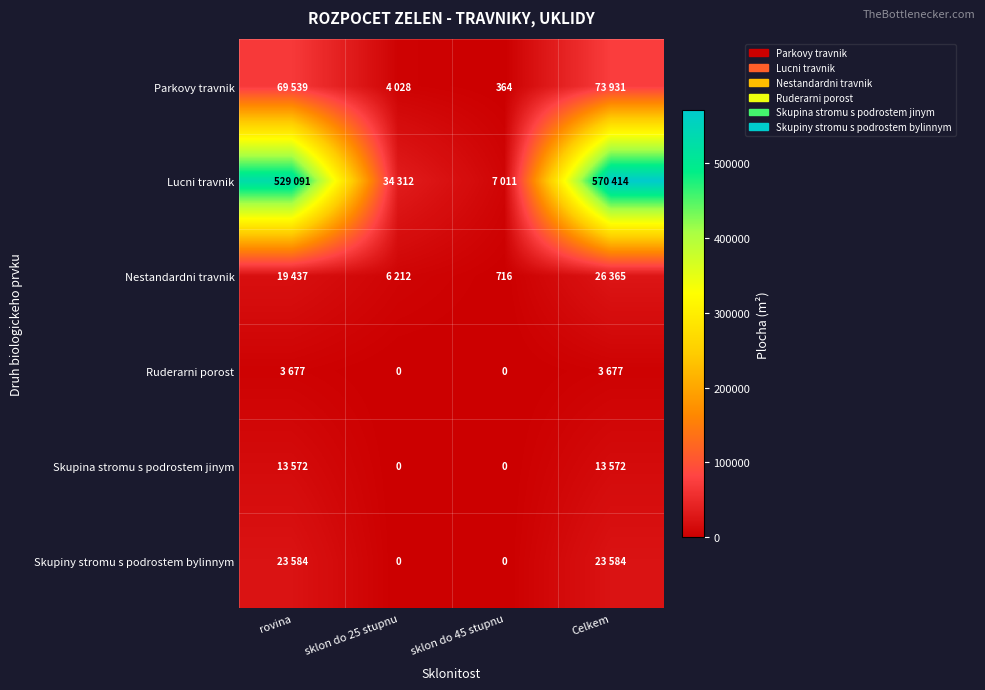

True or false: Parkovy travnik has a value of 364 at sklon do 45 stupnu.

True